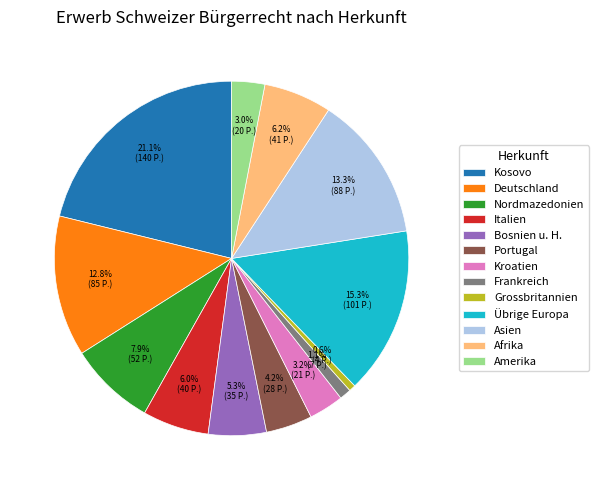

How much of the chart is everything except Kosovo?

78.9%